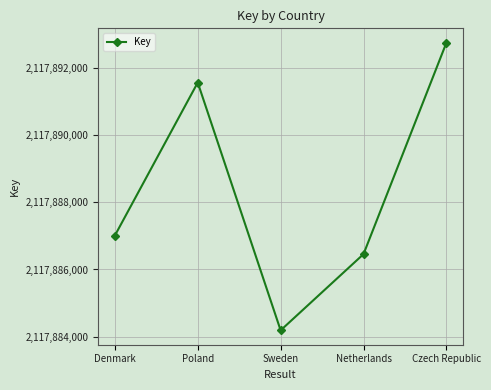

How many data points does each series have?

5